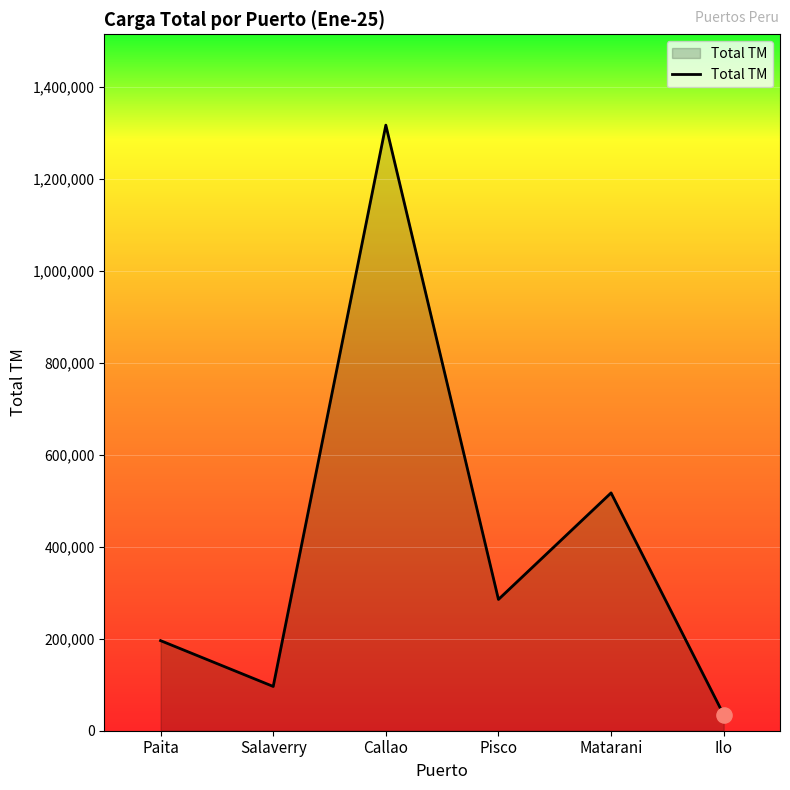

What is the change in value from Paita to Salaverry?

-99564.2